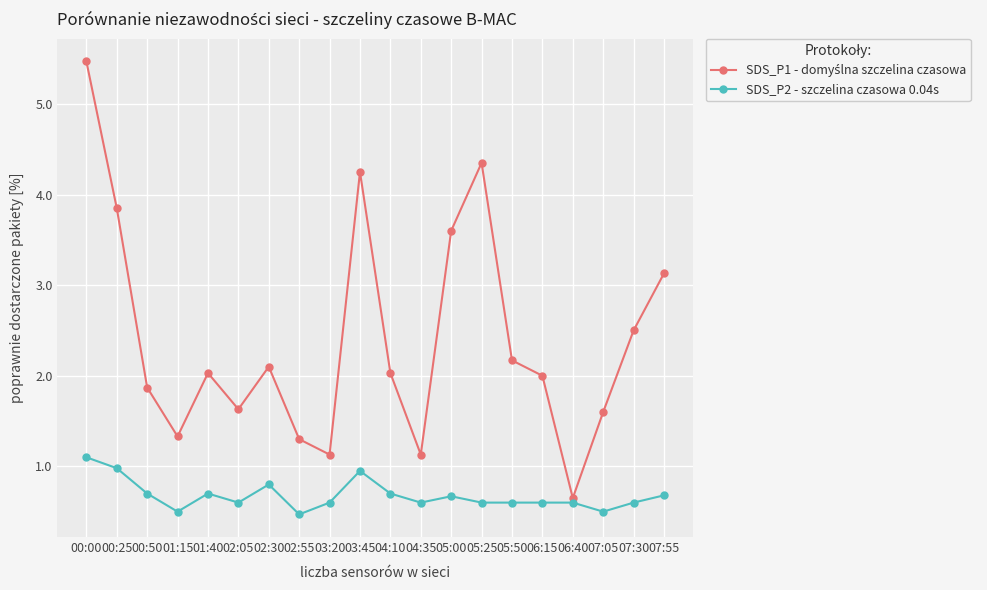

Where is the first local minimum for SDS_P2 - szczelina czasowa 0.04s?

01:15